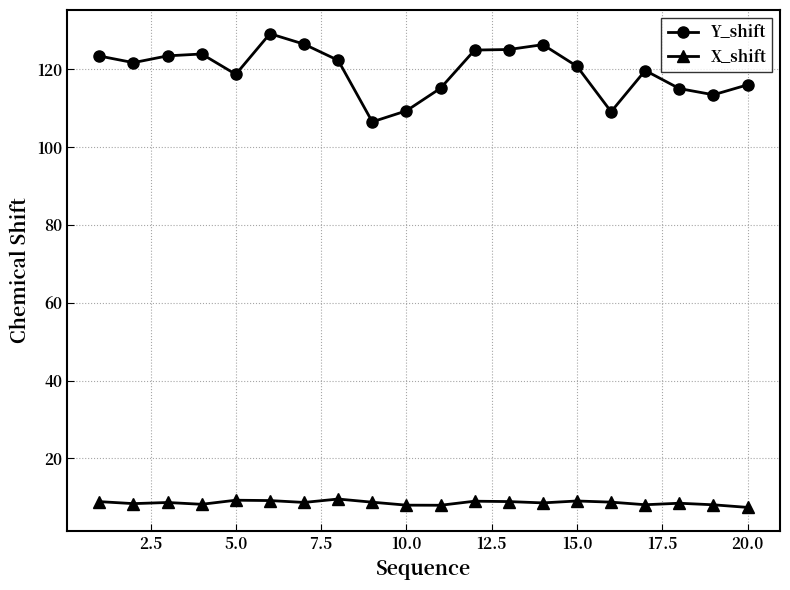

What is the sum of all X_shift values?

172.4